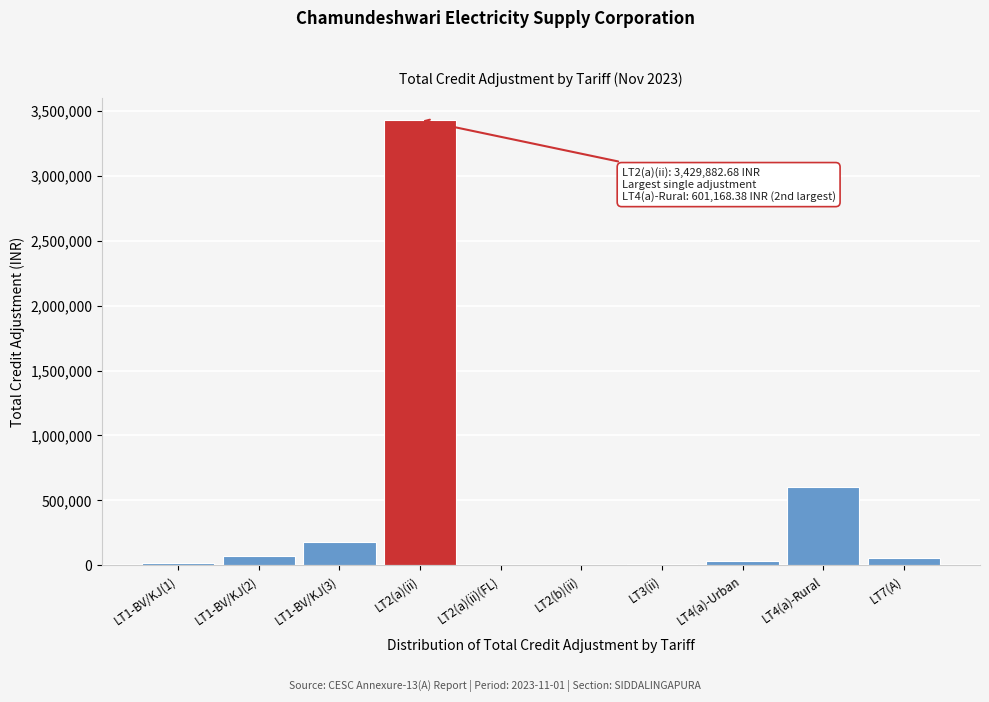

What is the sum of all values?

4403863.7